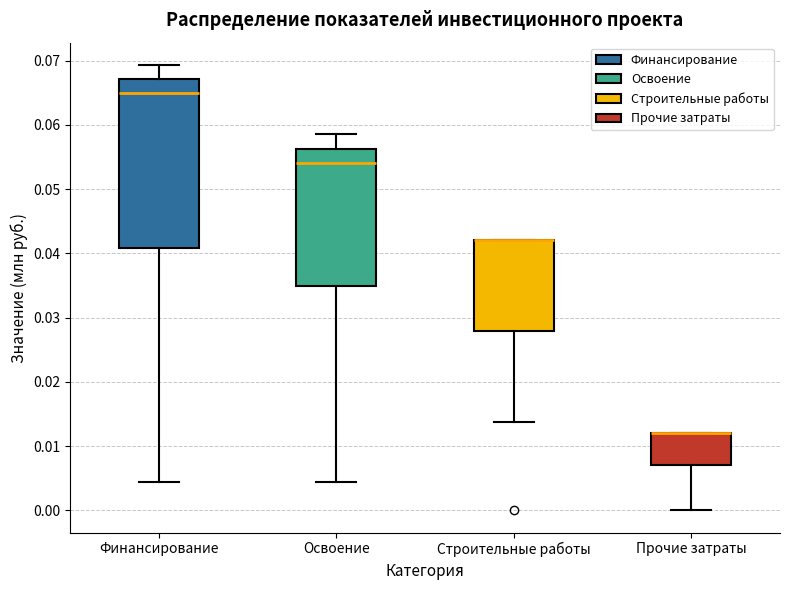

Which box is the tallest, from its lower edge to its upper edge?

Финансирование